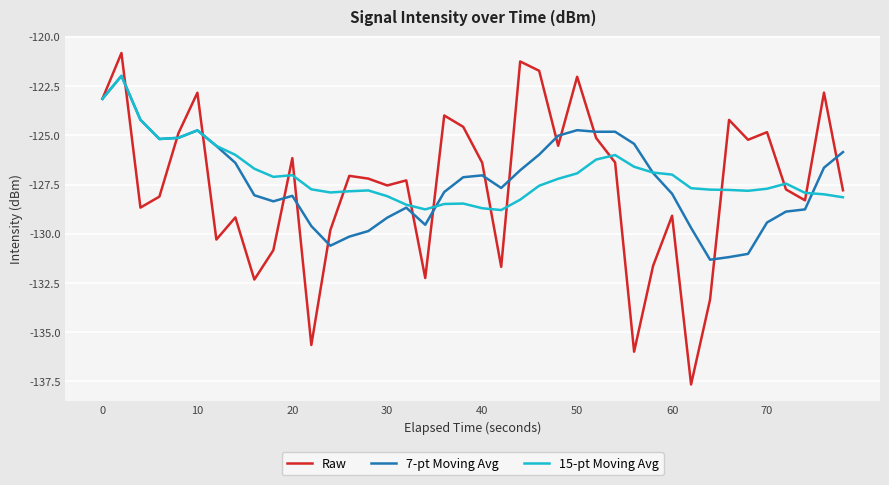

What is the difference between the maximum and second lowest values in the 7-pt Moving Avg series?

9.2